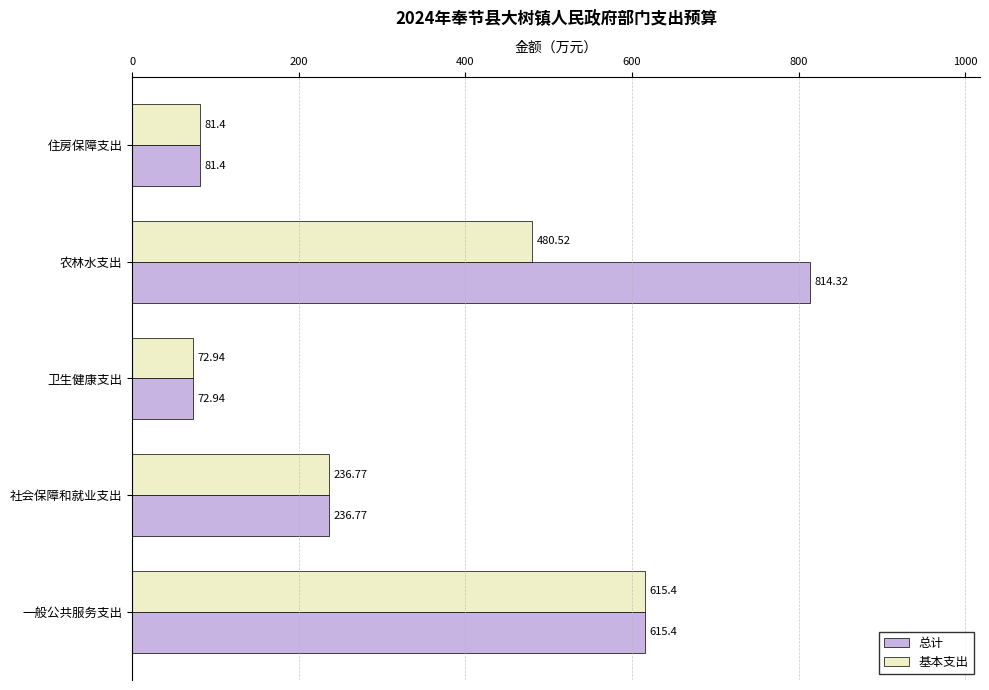

Which series has the largest total across all categories?

总计